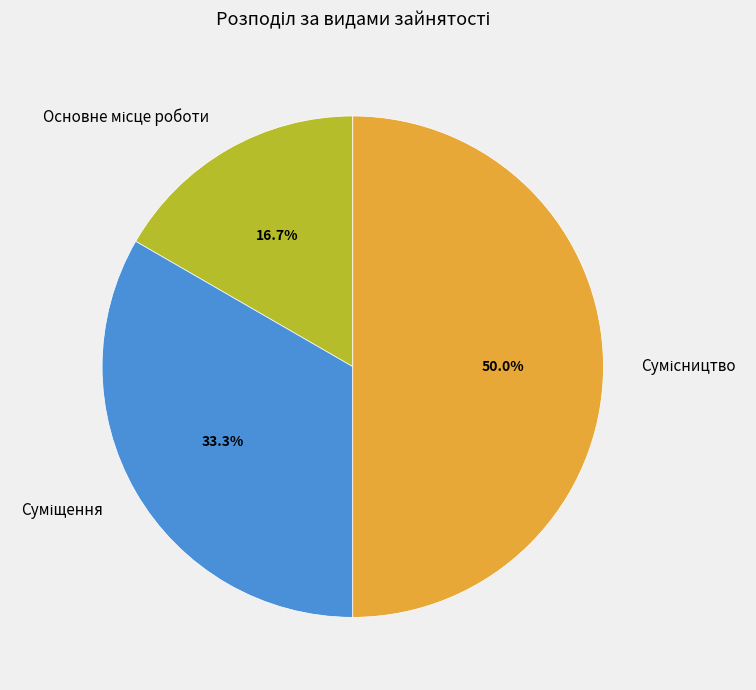

The Основне місце роботи slice represents 17% of the pie. True or false?

True